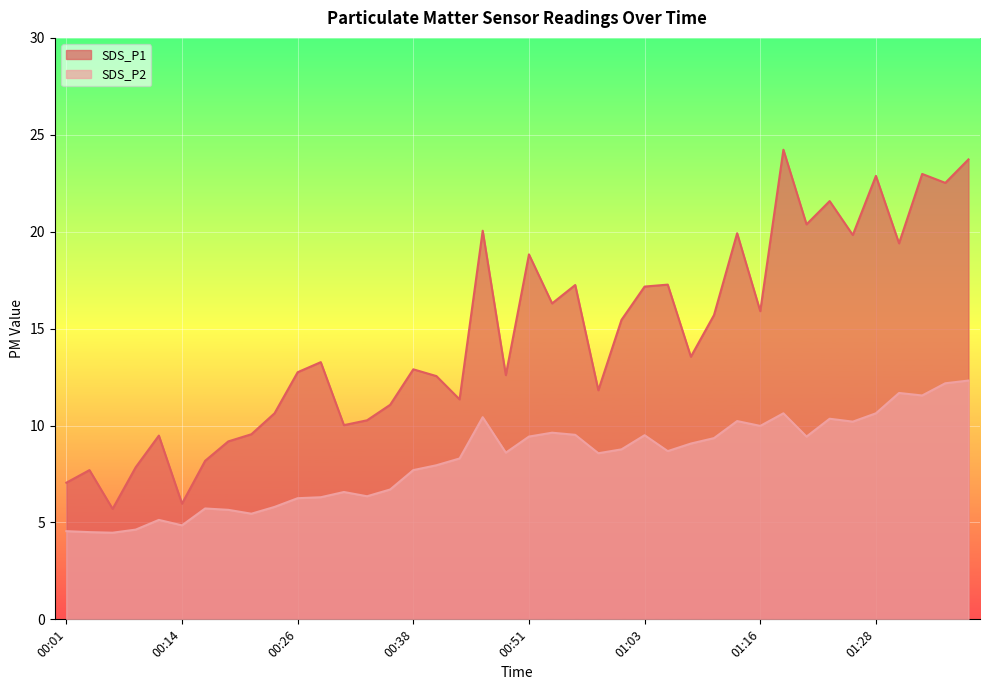

Reading left to right, transcribe all the data shown in this chart.

SDS_P1: 7.0	7.7	5.7	7.8	9.5	6.0	8.2	9.2	9.6	10.6	12.8	13.3	10.0	10.3	11.1	12.9	12.6	11.3	20.1	12.6	18.8	16.3	17.2	11.8	15.4	17.2	17.3	13.6	15.7	19.9	15.9	24.2	20.4	21.6	19.8	22.9	19.4	23.0	22.5	23.7
SDS_P2: 4.5	4.5	4.5	4.6	5.1	4.8	5.7	5.7	5.5	5.8	6.2	6.3	6.6	6.3	6.7	7.7	8.0	8.3	10.4	8.6	9.4	9.6	9.5	8.6	8.8	9.5	8.7	9.1	9.3	10.2	10.0	10.6	9.4	10.3	10.2	10.6	11.7	11.6	12.2	12.3